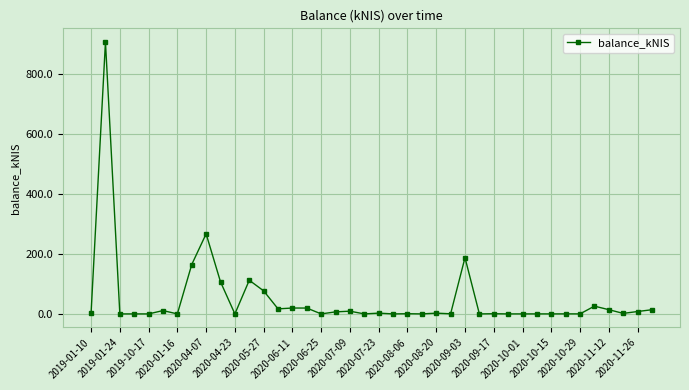

Does the chart have visible grid lines?

Yes